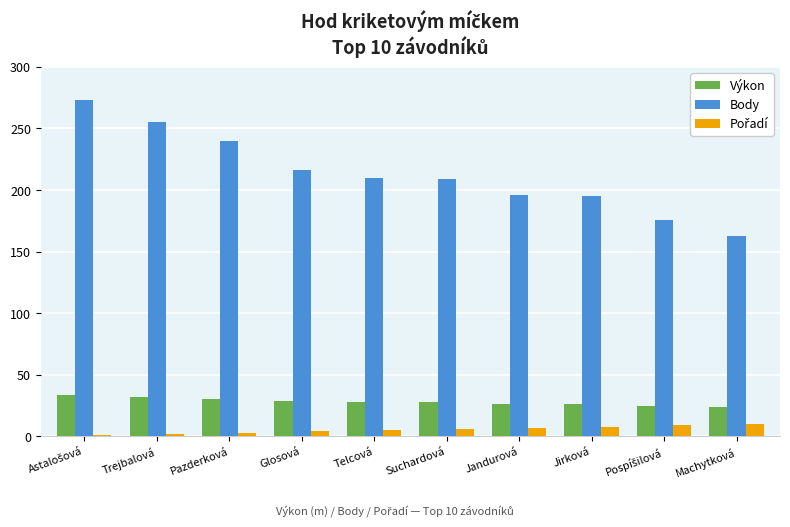

Is the value of Body at Jirková greater than the value of Výkon at Machytková?

Yes